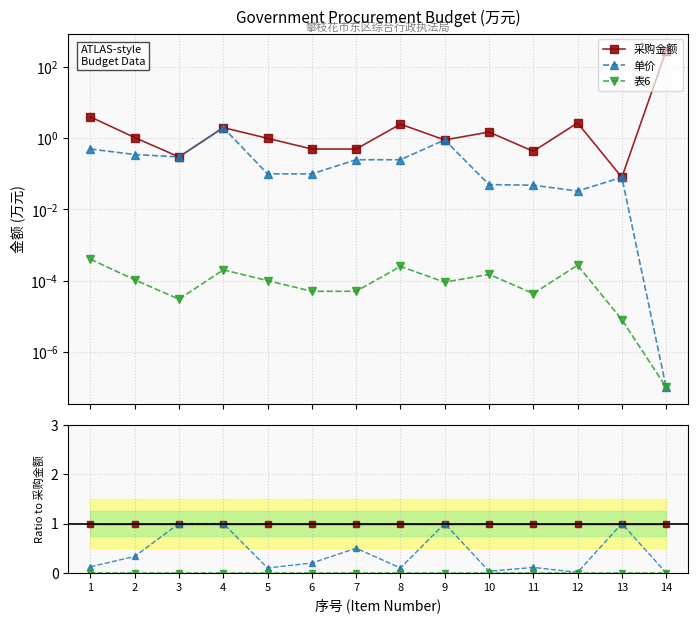

Reading left to right, list all the values displayed in this chart.

采购金额: 1.0	1.0	1.0	1.0	1.0	1.0	1.0	1.0	1.0	1.0	1.0	1.0	1.0	1.0
单价: 0.1	0.3	1.0	1.0	0.1	0.2	0.5	0.1	1.0	0.0	0.1	0.0	1.0	0.0
表6: 0.0	0.0	0.0	0.0	0.0	0.0	0.0	0.0	0.0	0.0	0.0	0.0	0.0	0.0